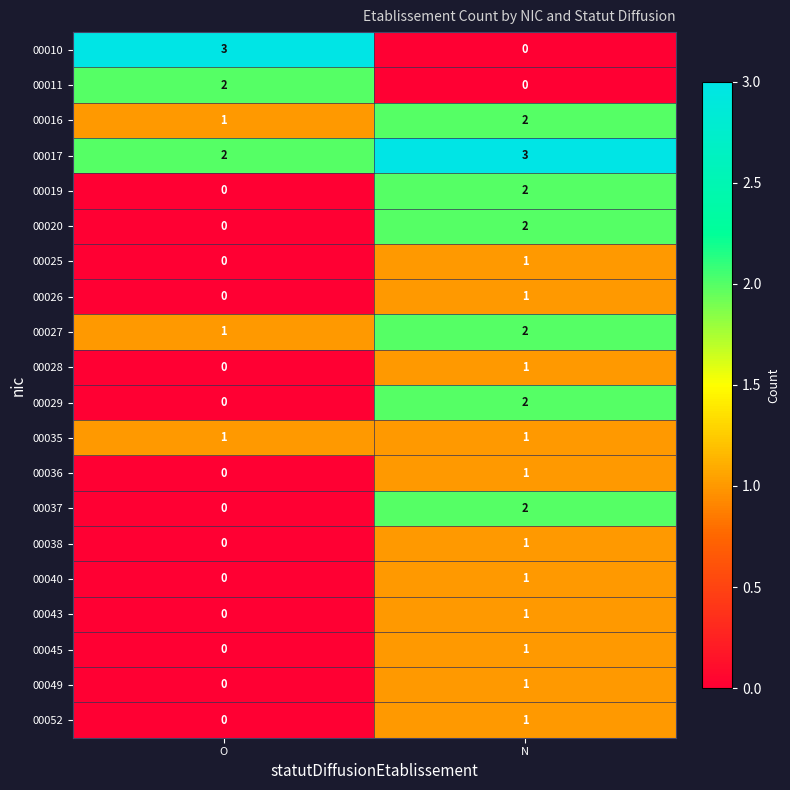

Between O and N, which series saw the biggest shift?

00010